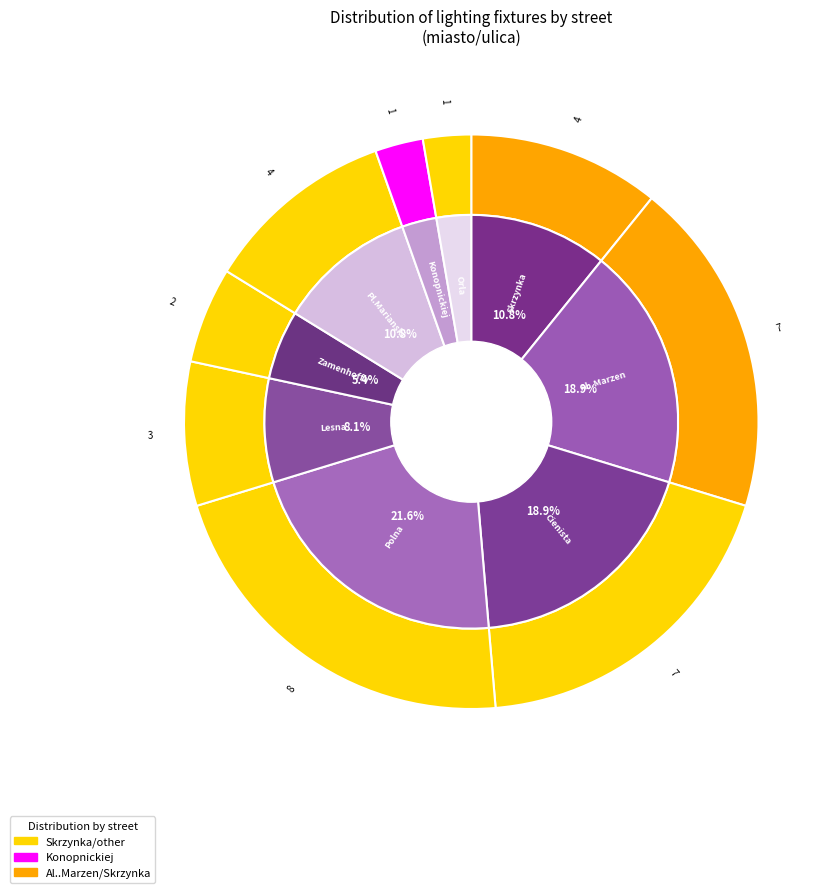

Is Cienista the majority of the pie?

No